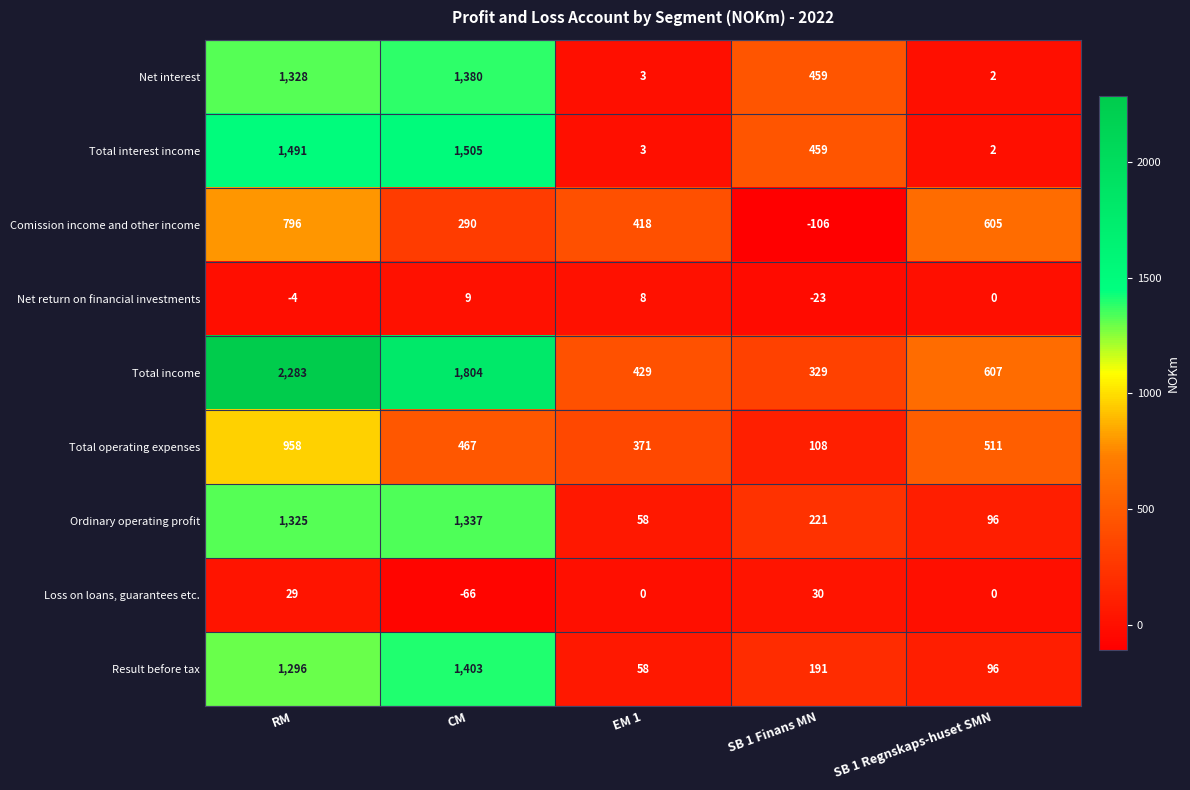

At which category is the sum across all series the highest?

RM